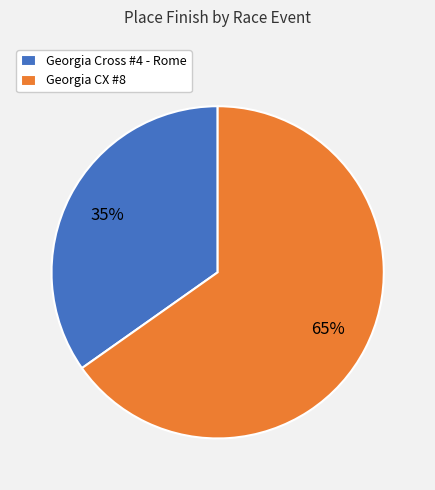

What is the majority slice?

Georgia CX #8